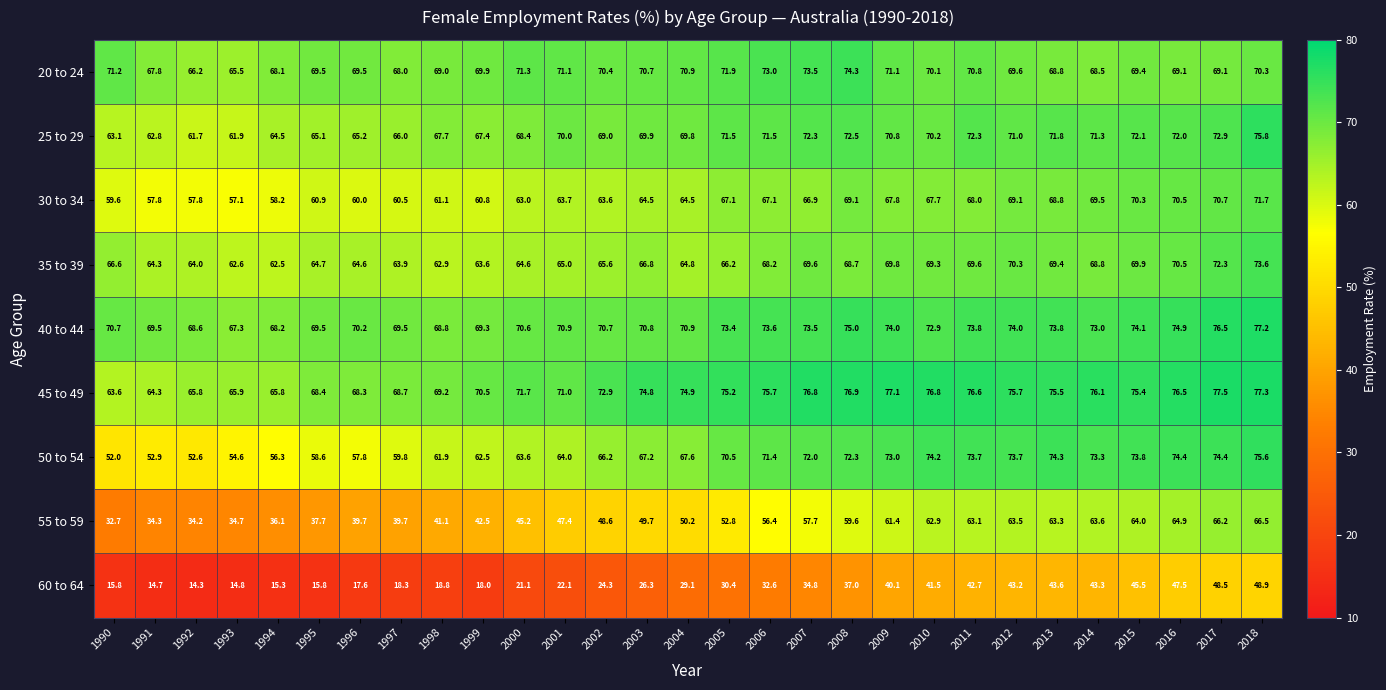

The value of 45 to 49 at 2016 is 76.5. True or false?

True